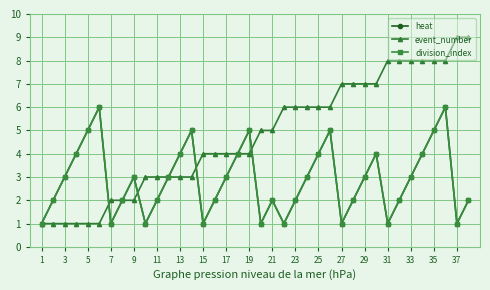

Is this an area chart (filled region under the line)?

No